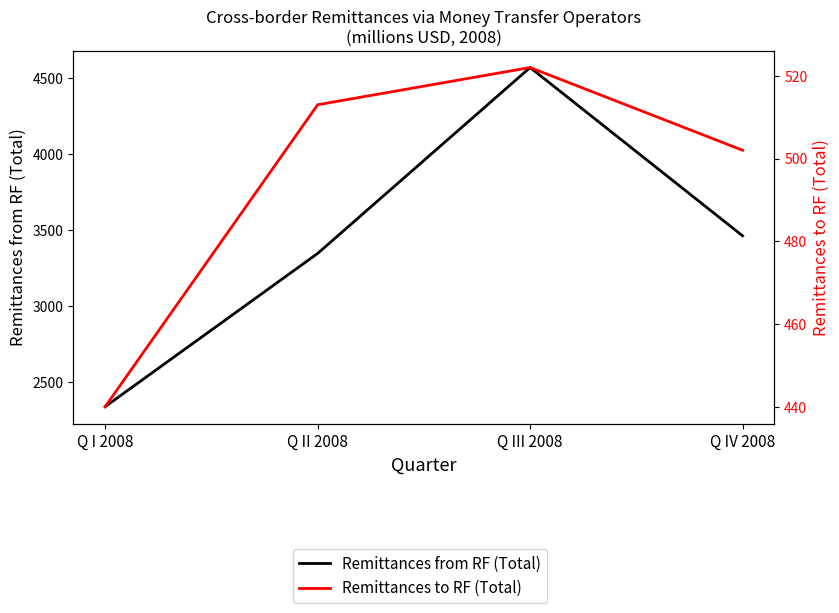

True or false: Remittances from RF (Total) and Remittances to RF (Total) intersect in this chart.

False